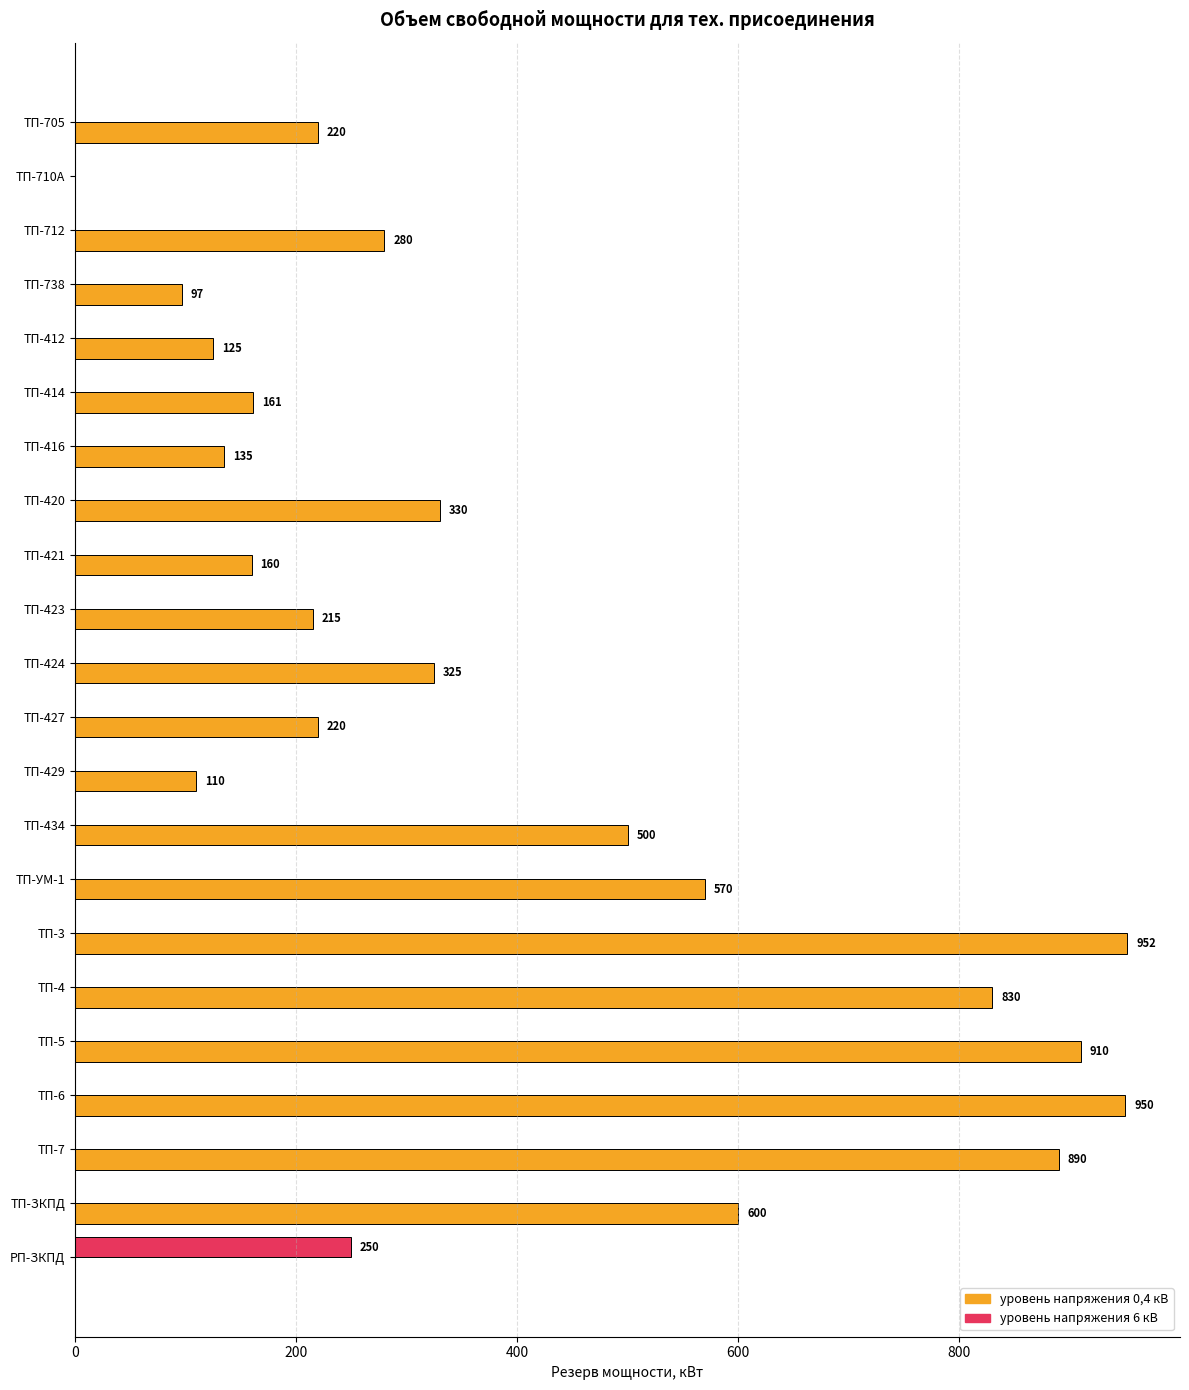

What are all the series names shown in the legend?

уровень напряжения 0,4 кВ, уровень напряжения 6 кВ